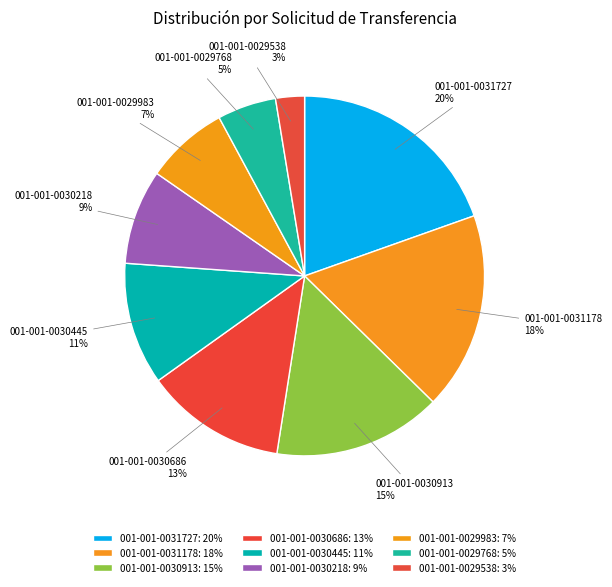

Does any single category account for the majority?

No